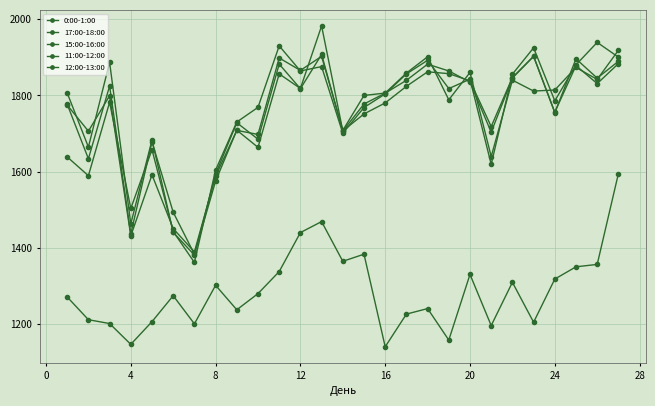

Does the chart have visible grid lines?

Yes